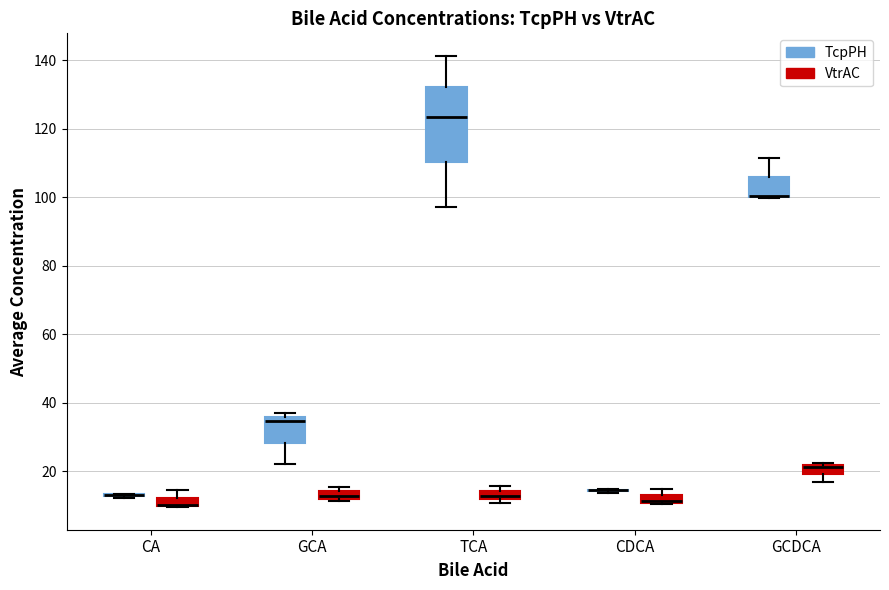

Where is the lower edge of the box for TCA (TcpPH) on the y-axis? The values are not printed on the chart, so give them approximately, as read against the axis.

110